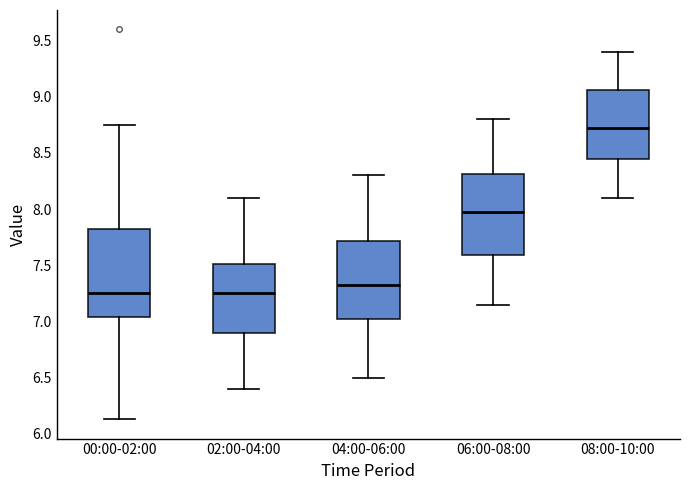

Reading left to right, read every box against the y-axis: the position of its median line, the range the box covers, and the ends of its whiskers. The values are not printed on the chart, so give them approximately, as read against the axis.

00:00-02:00: median 7.25, box 7.05 to 7.85, whiskers 6.15 to 8.75
02:00-04:00: median 7.25, box 6.90 to 7.50, whiskers 6.40 to 8.10
04:00-06:00: median 7.35, box 7.05 to 7.70, whiskers 6.50 to 8.30
06:00-08:00: median 8.00, box 7.60 to 8.30, whiskers 7.15 to 8.80
08:00-10:00: median 8.75, box 8.45 to 9.05, whiskers 8.10 to 9.40